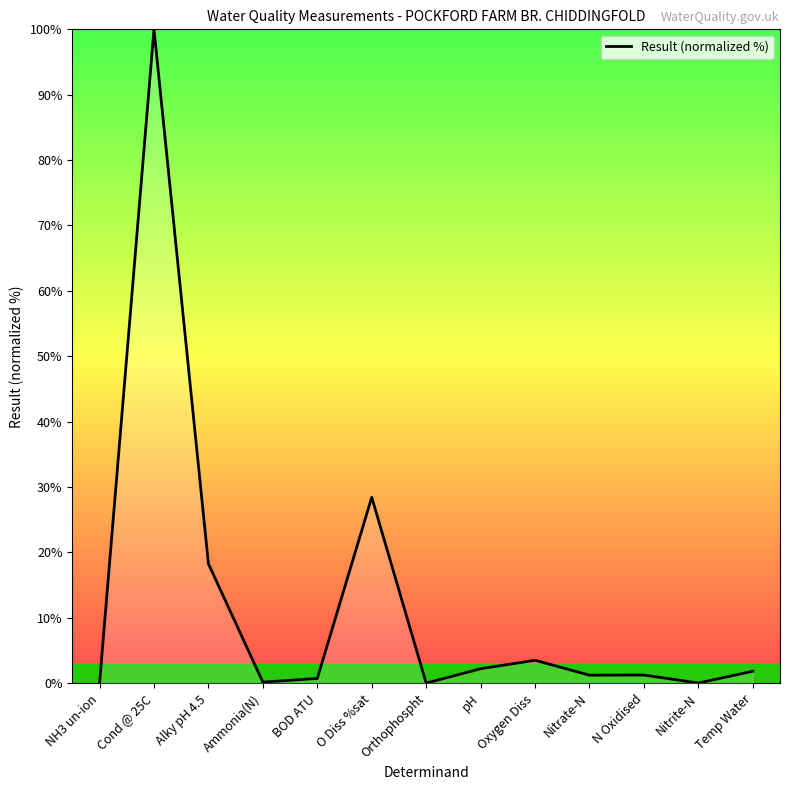

What is the ratio of the value at Nitrate-N to the value at Alky pH 4.5?

0.1